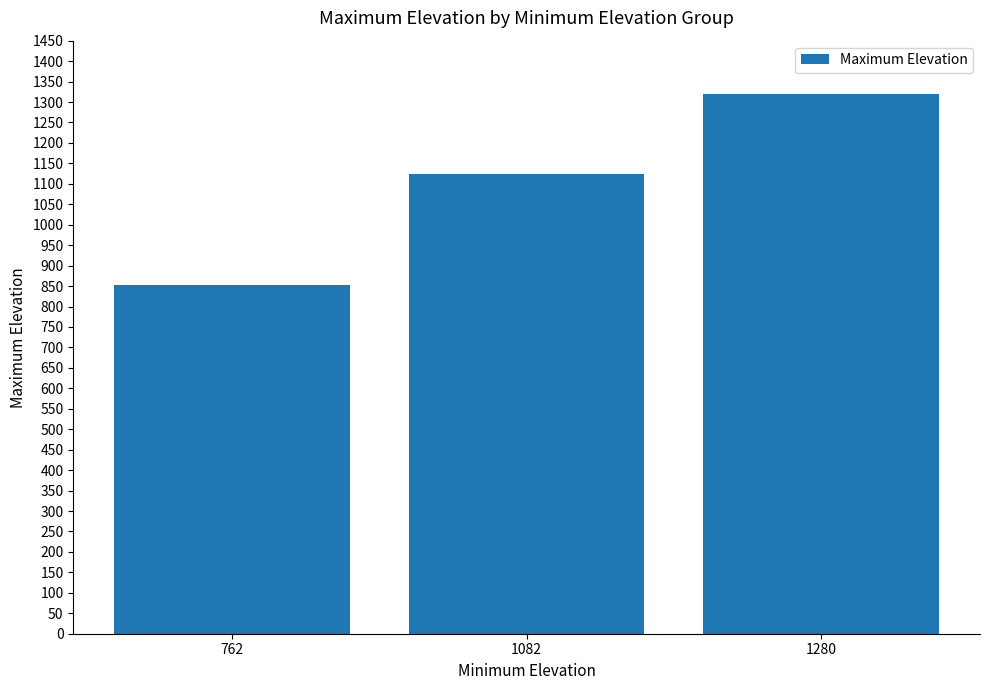

Which label corresponds to the largest value in the chart?

1280